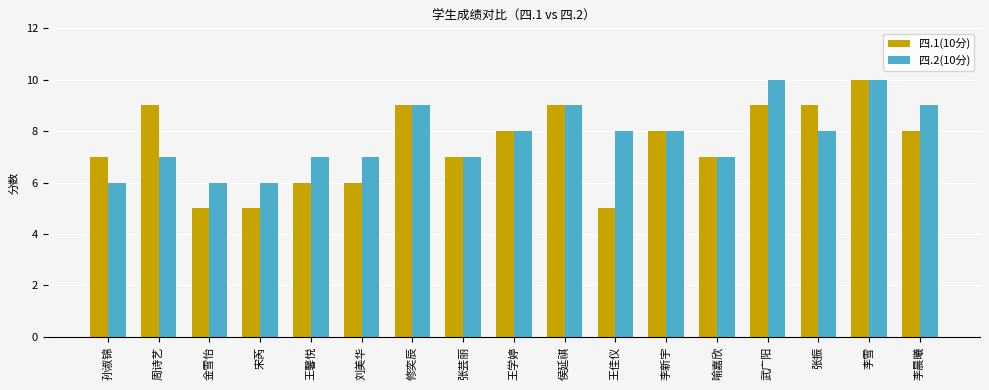

Reading left to right, what are all the values shown in this chart?

四.1(10分): 7	9	5	5	6	6	9	7	8	9	5	8	7	9	9	10	8
四.2(10分): 6	7	6	6	7	7	9	7	8	9	8	8	7	10	8	10	9